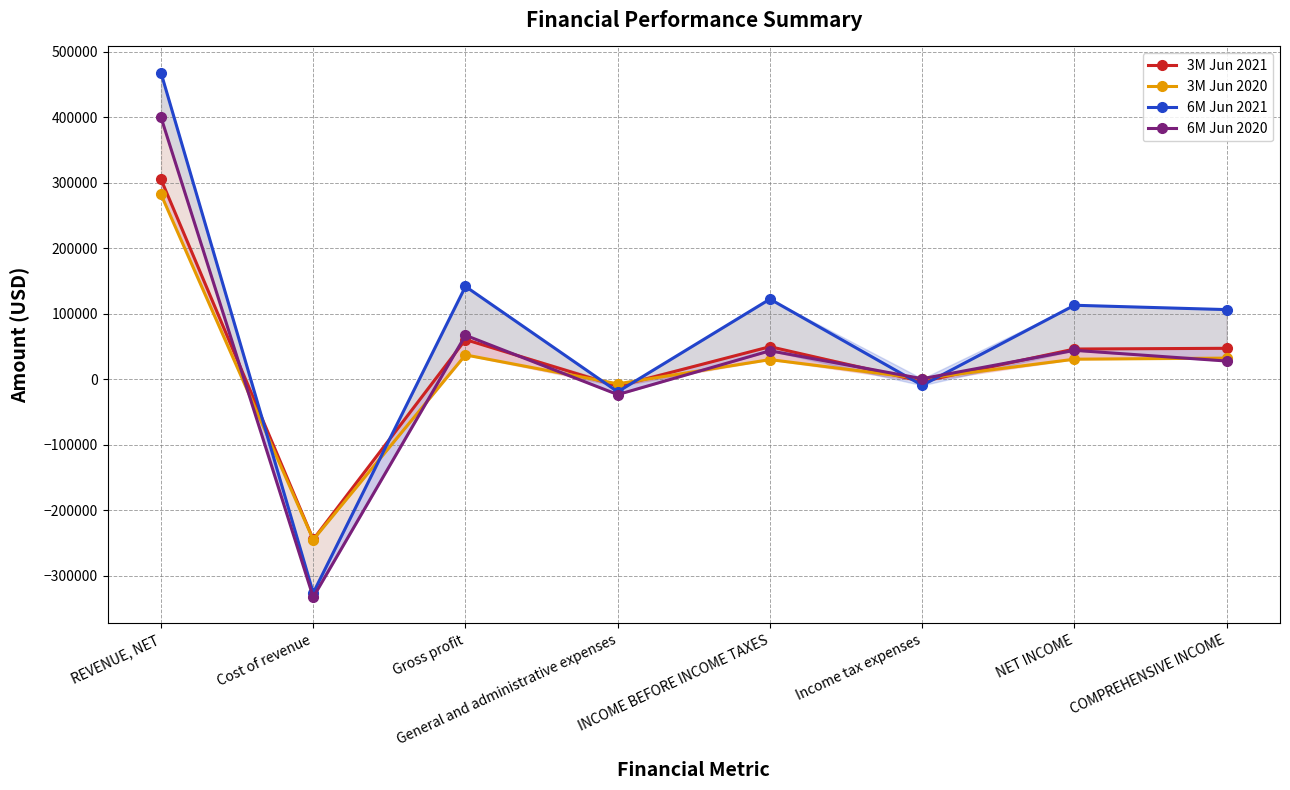

How many series are shown in this chart?

4